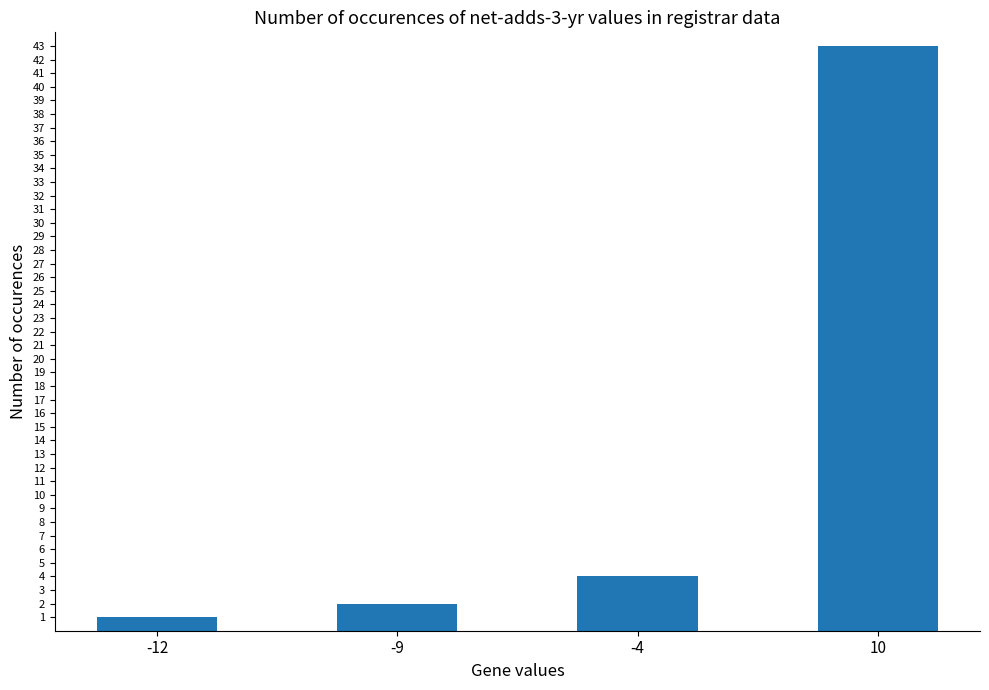

What is the value of the 1st bar from the left?

1